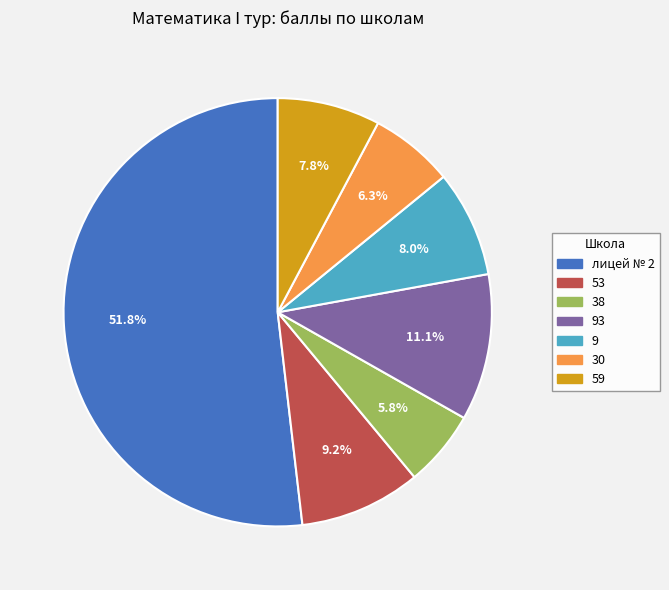

Is there a majority slice in this chart?

Yes